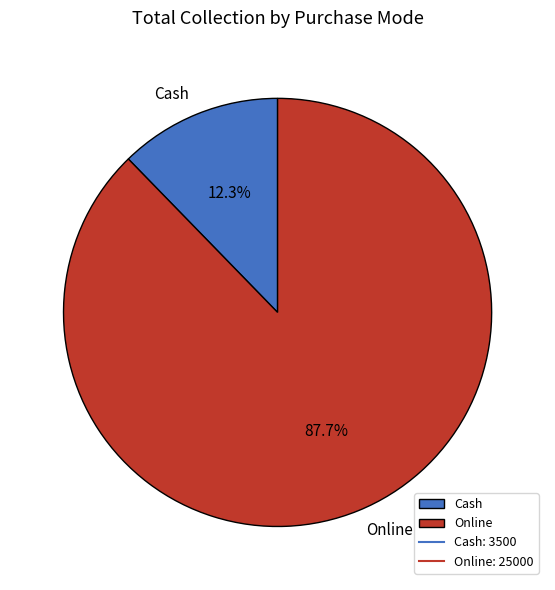

Approximately how many times larger is the value at Cash compared to Online?

0.1